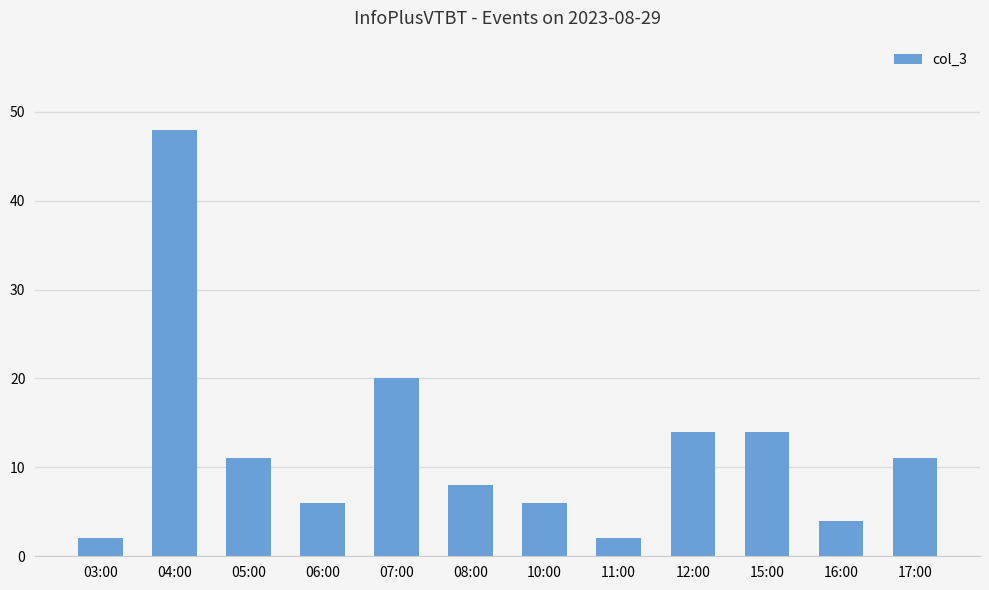

What is the minimum value shown in the chart?

2